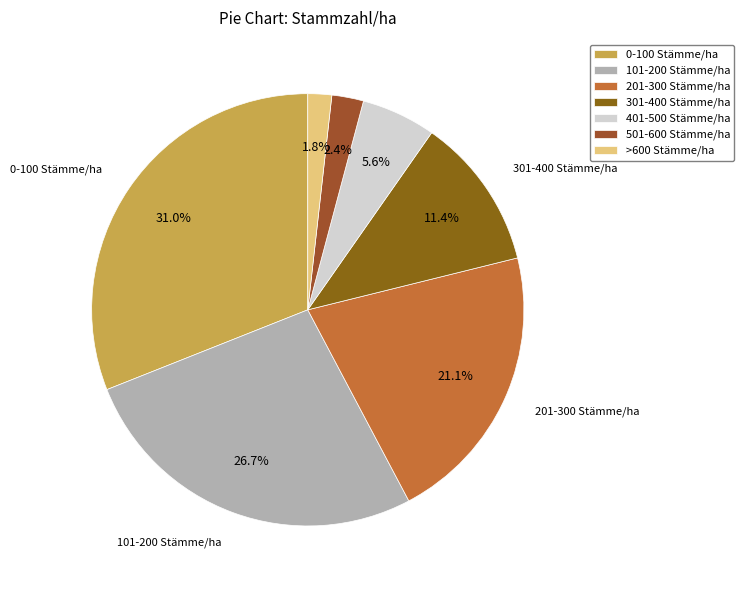

To the nearest percent, what is the difference between the largest and smallest slice percentages?

29%